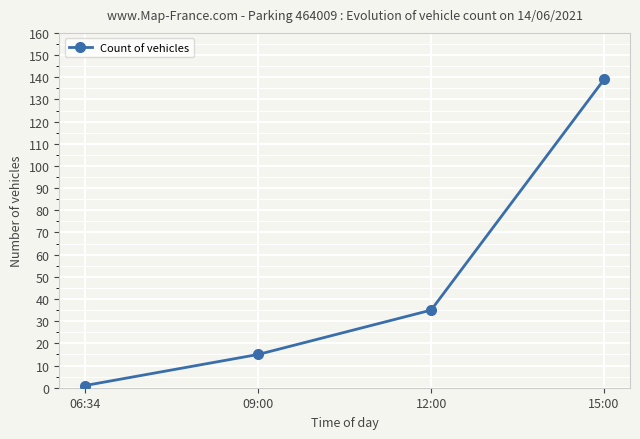

How many lines are shown in the chart?

1